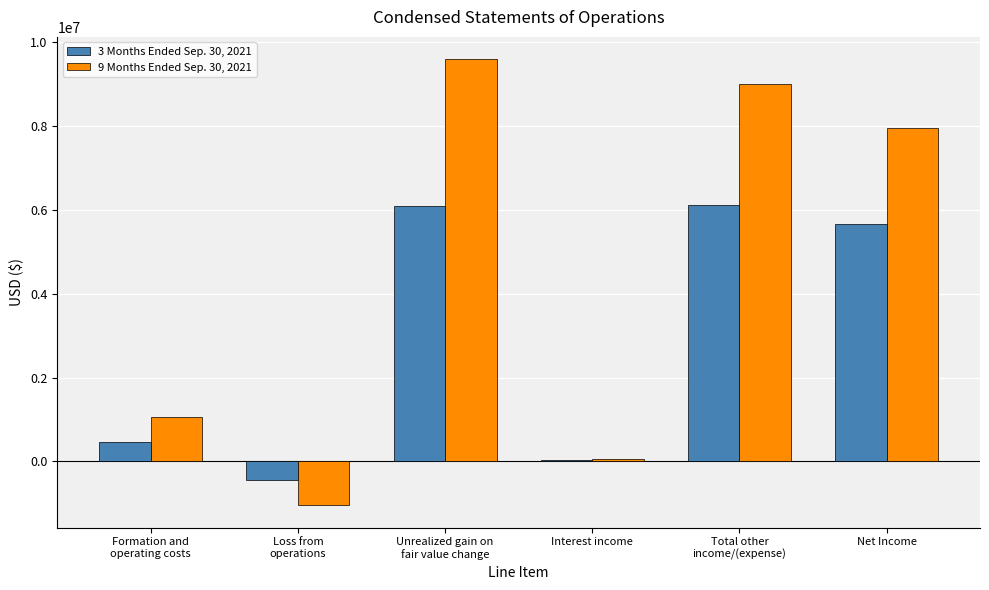

Where is 3 Months Ended Sep. 30, 2021 nearest to the value 2829471?

Formation and
operating costs